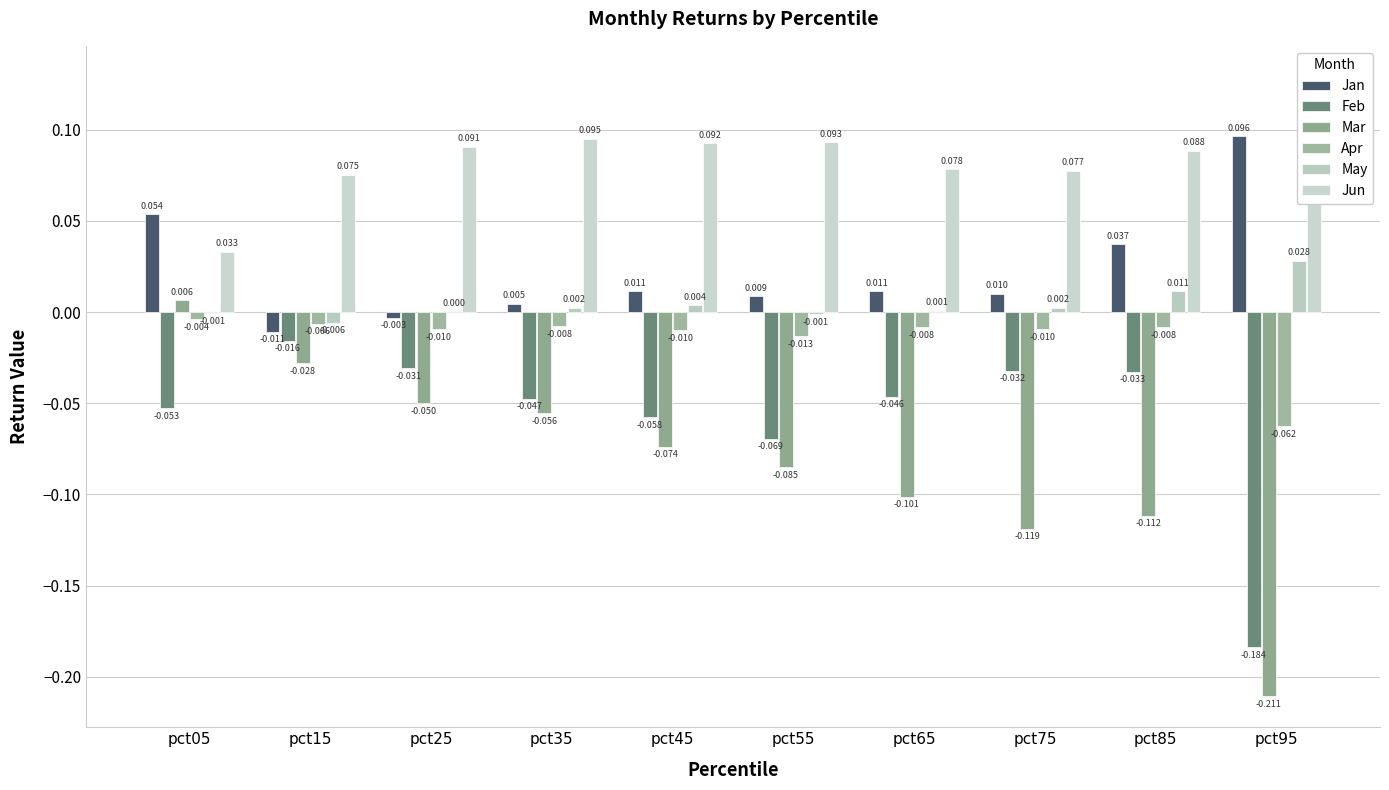

The Jun series shows 0.1 at pct25. True or false?

True